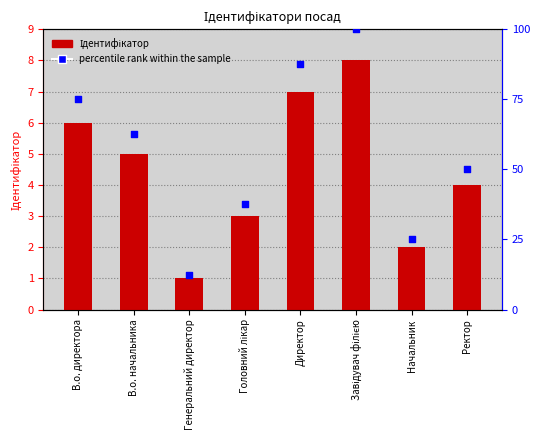

Which series reaches the maximum Y coordinate?

percentile rank within the sample